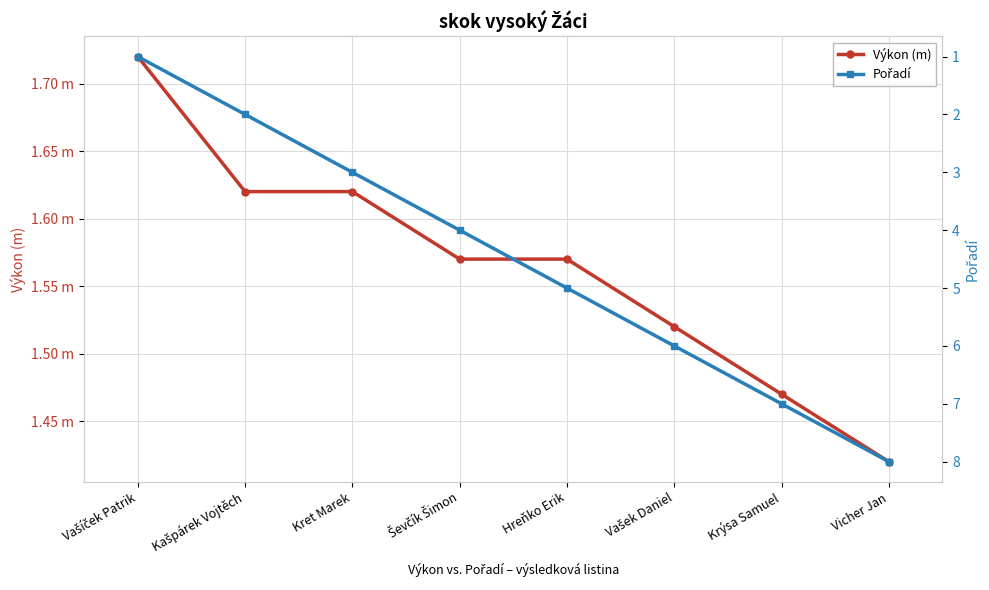

True or false: Výkon (m) has a value of 1.6 at Kašpárek Vojtěch.

True